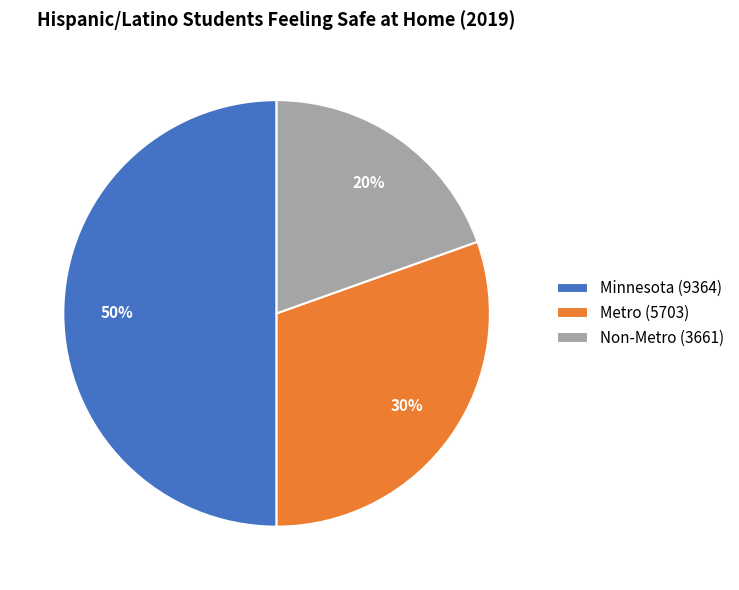

Is the sum of Metro (5703) and Minnesota (9364) greater than half?

Yes